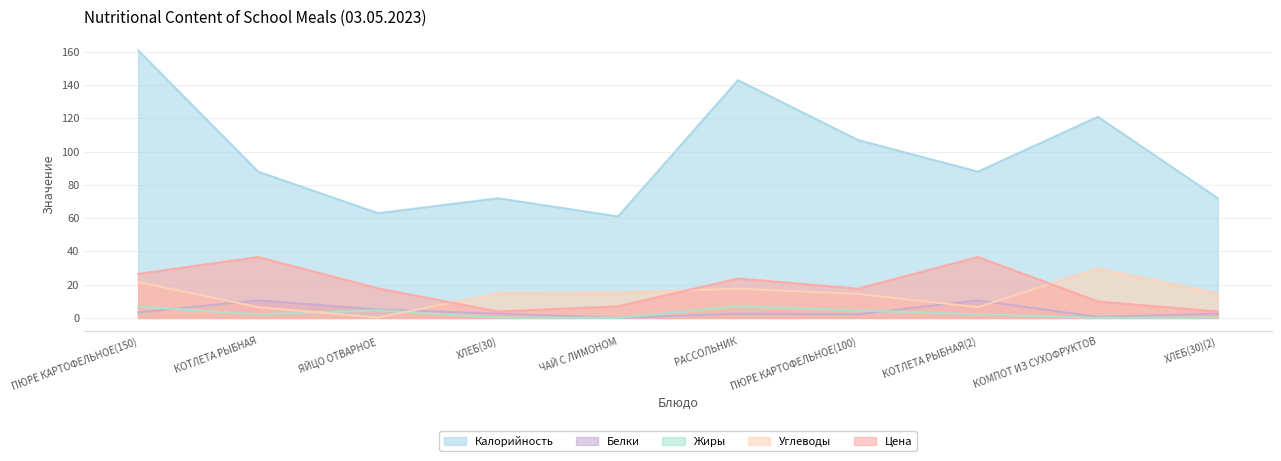

How many data points does each series have?

10